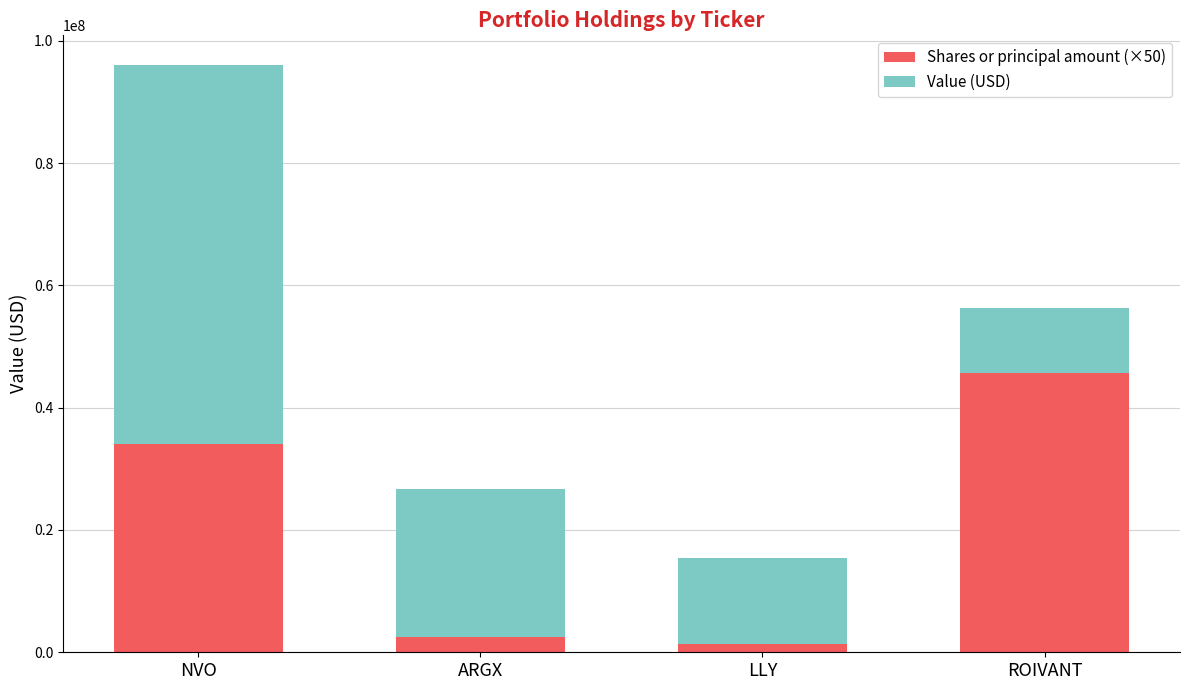

What is the lowest value of the Shares or principal amount (×50) series?

1309650